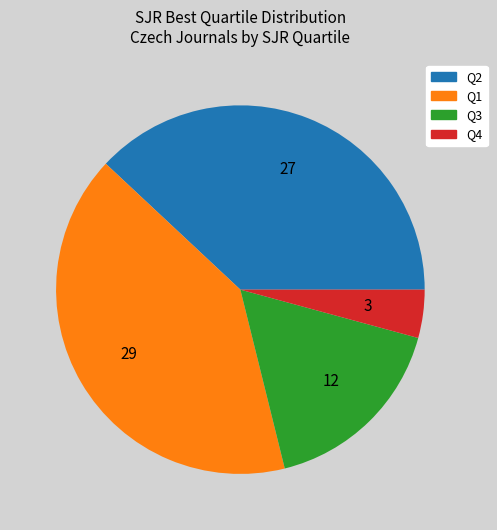

The Q3 slice represents 17% of the pie. True or false?

True